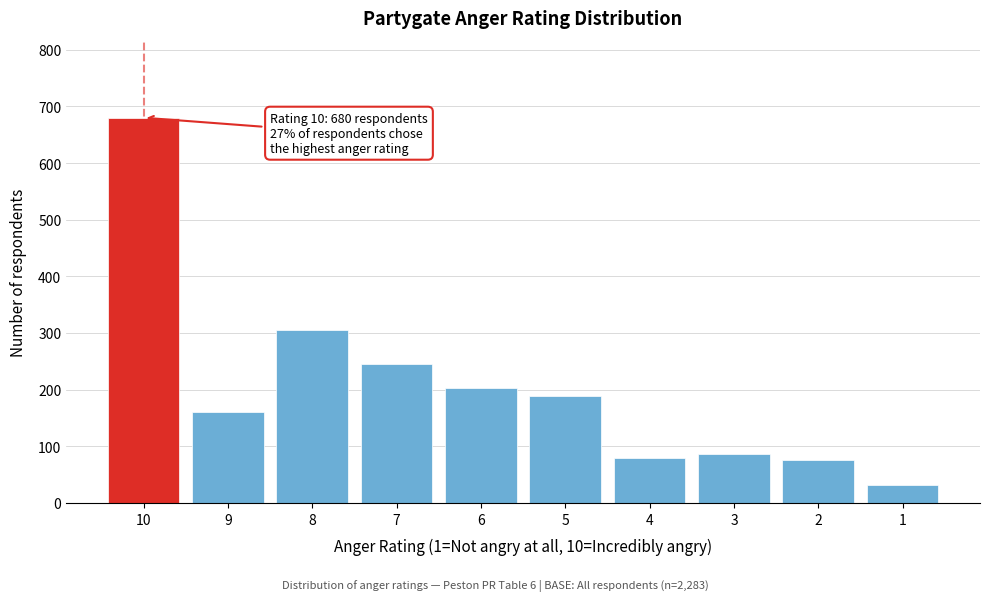

What is the value of the 2nd bar from the left?

160